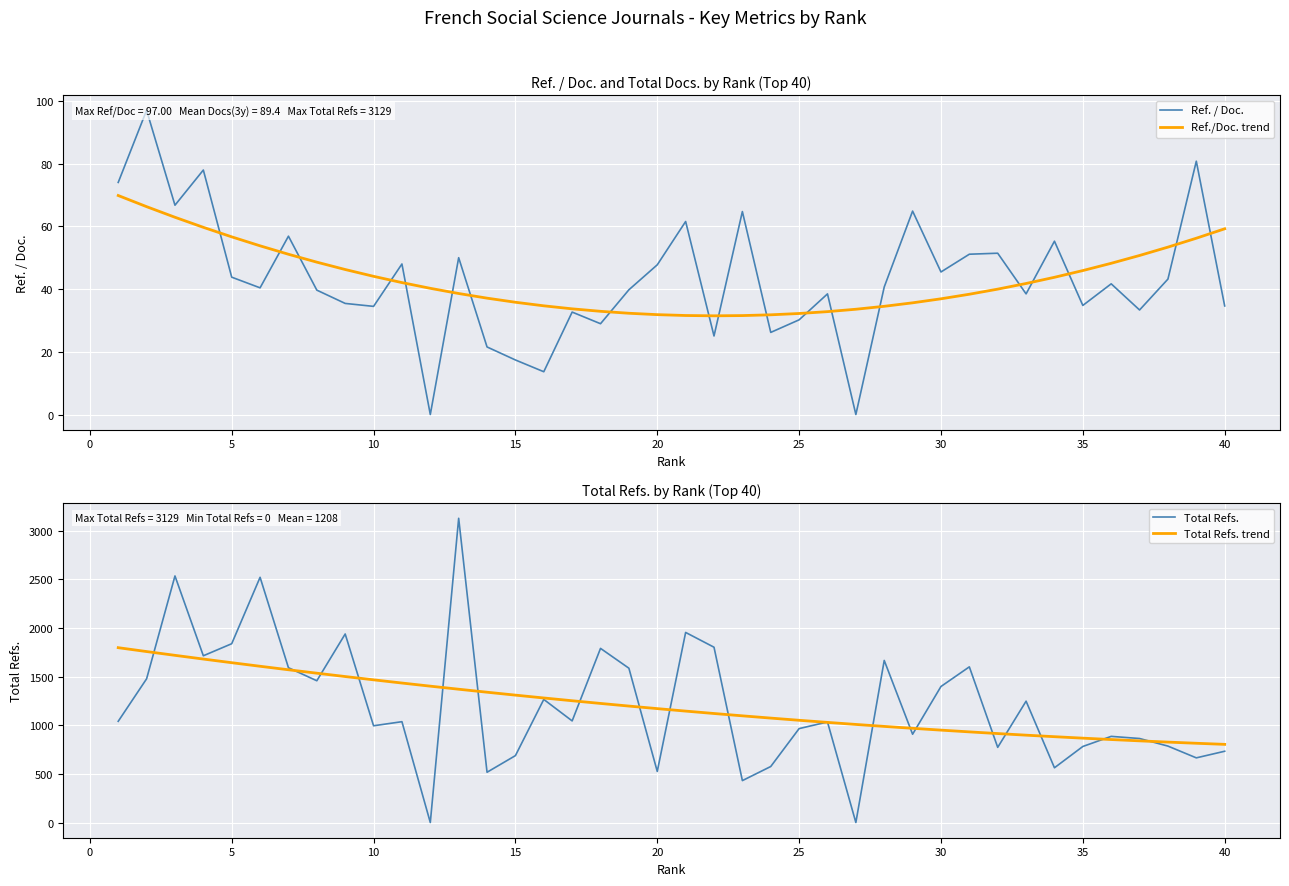

What are all the series names shown in the legend?

Ref. / Doc., Ref./Doc. trend, Total Refs., Total Refs. trend